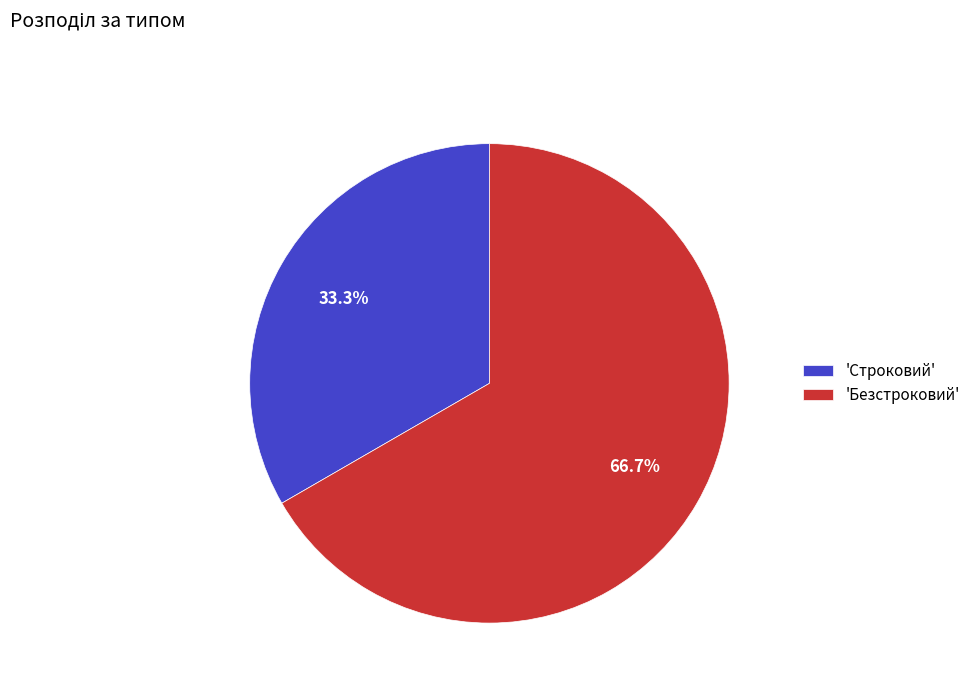

Rank the categories by value from lowest to highest.

'Строковий', 'Безстроковий'